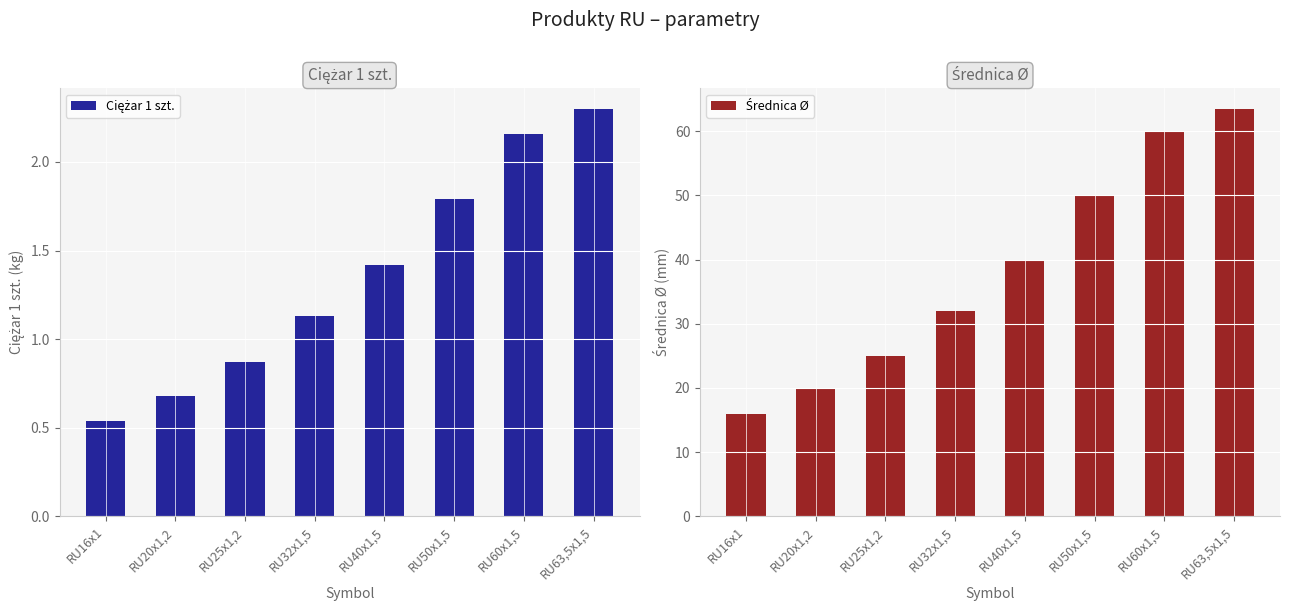

Between RU25x1,2 and RU50x1,5, which series saw the biggest shift?

Średnica Ø